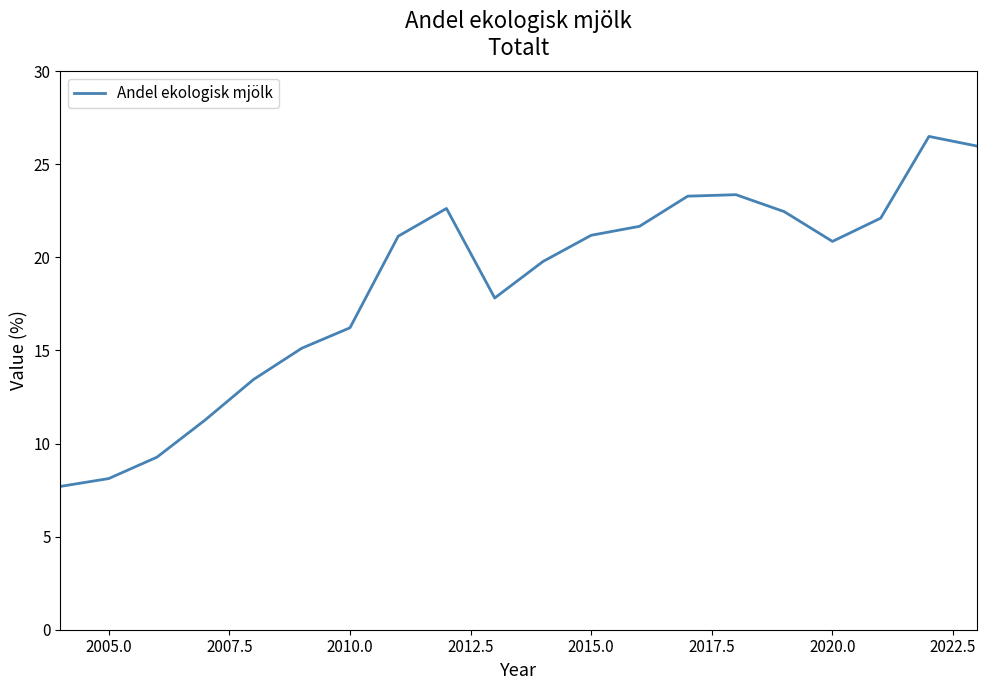

What is the maximum value shown in the chart?

26.5